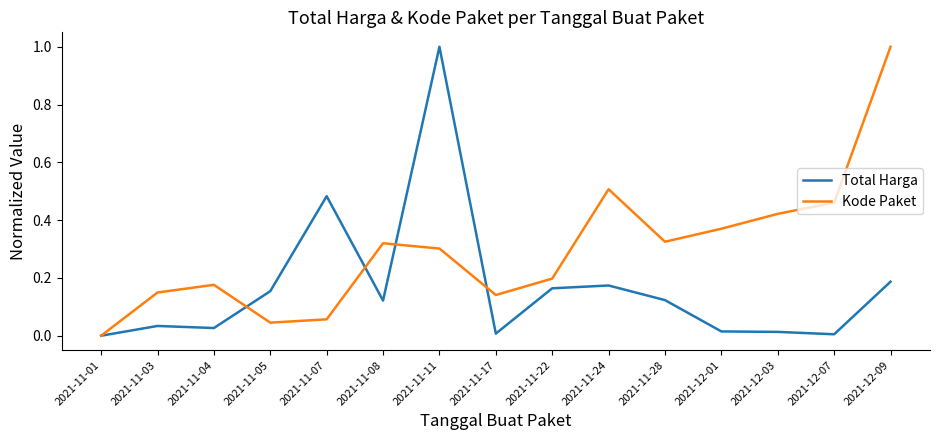

What position from the right is 2021-11-08?

10